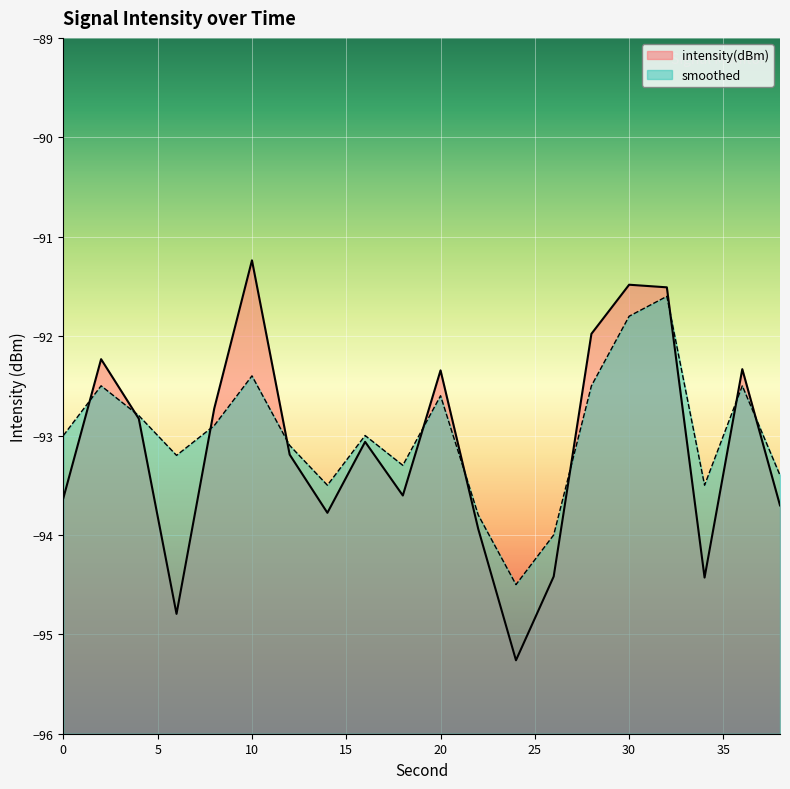

The value of intensity(dBm) at 32 is -91.5. True or false?

True